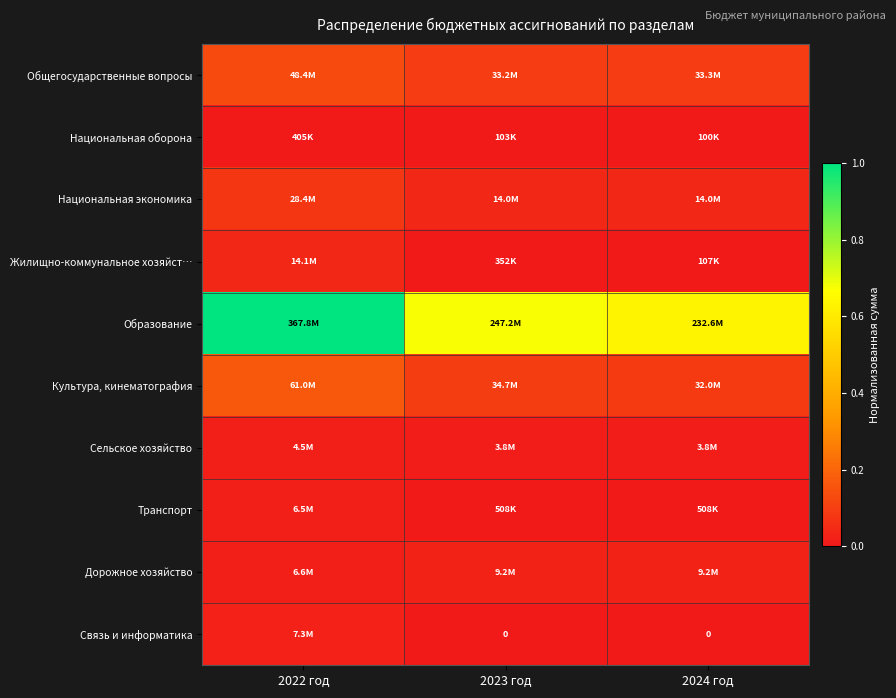

Which category has the highest value across all series?

2022 год